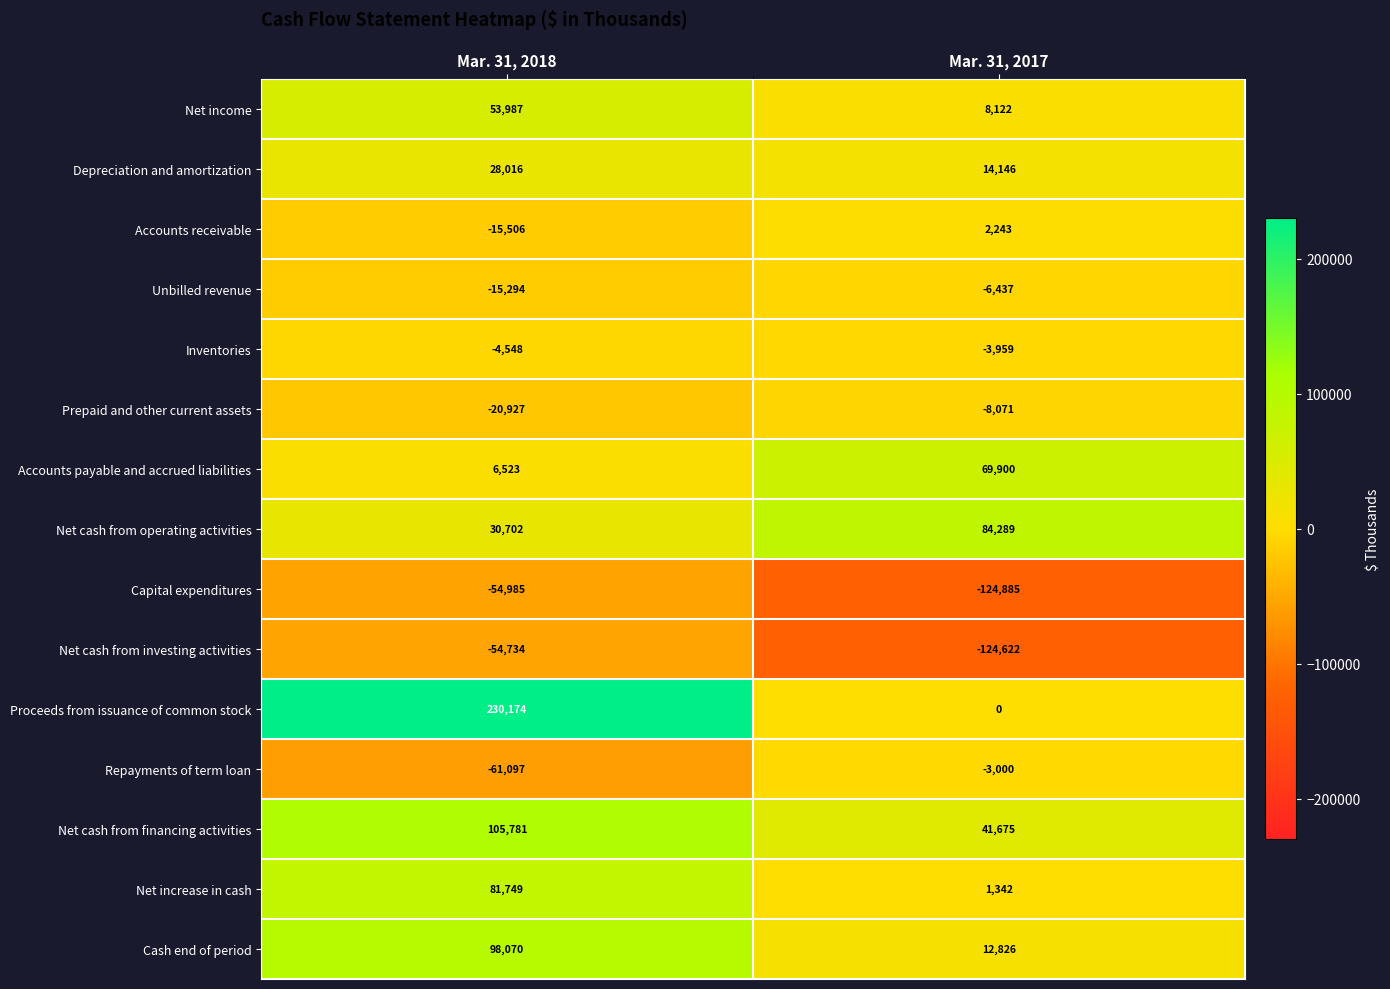

At Mar. 31, 2017, list the series in order from largest to smallest.

Net cash from operating activities, Accounts payable and accrued liabilities, Net cash from financing activities, Depreciation and amortization, Cash end of period, Net income, Accounts receivable, Net increase in cash, Proceeds from issuance of common stock, Repayments of term loan, Inventories, Unbilled revenue, Prepaid and other current assets, Net cash from investing activities, Capital expenditures